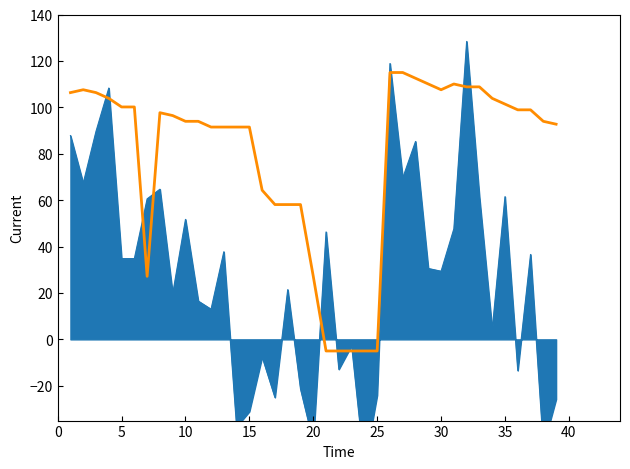

Reading left to right, what are all the values shown in this chart?

106.3	107.6	106.3	103.9	100.2	100.2	27.2	97.7	96.4	94.0	94.0	91.5	91.5	91.5	91.5	64.3	58.1	58.1	58.1	27.2	-5.0	-5.0	-5.0	-5.0	-5.0	115.0	115.0	112.5	110.1	107.6	110.1	108.8	108.8	103.9	101.4	98.9	98.9	94.0	92.7